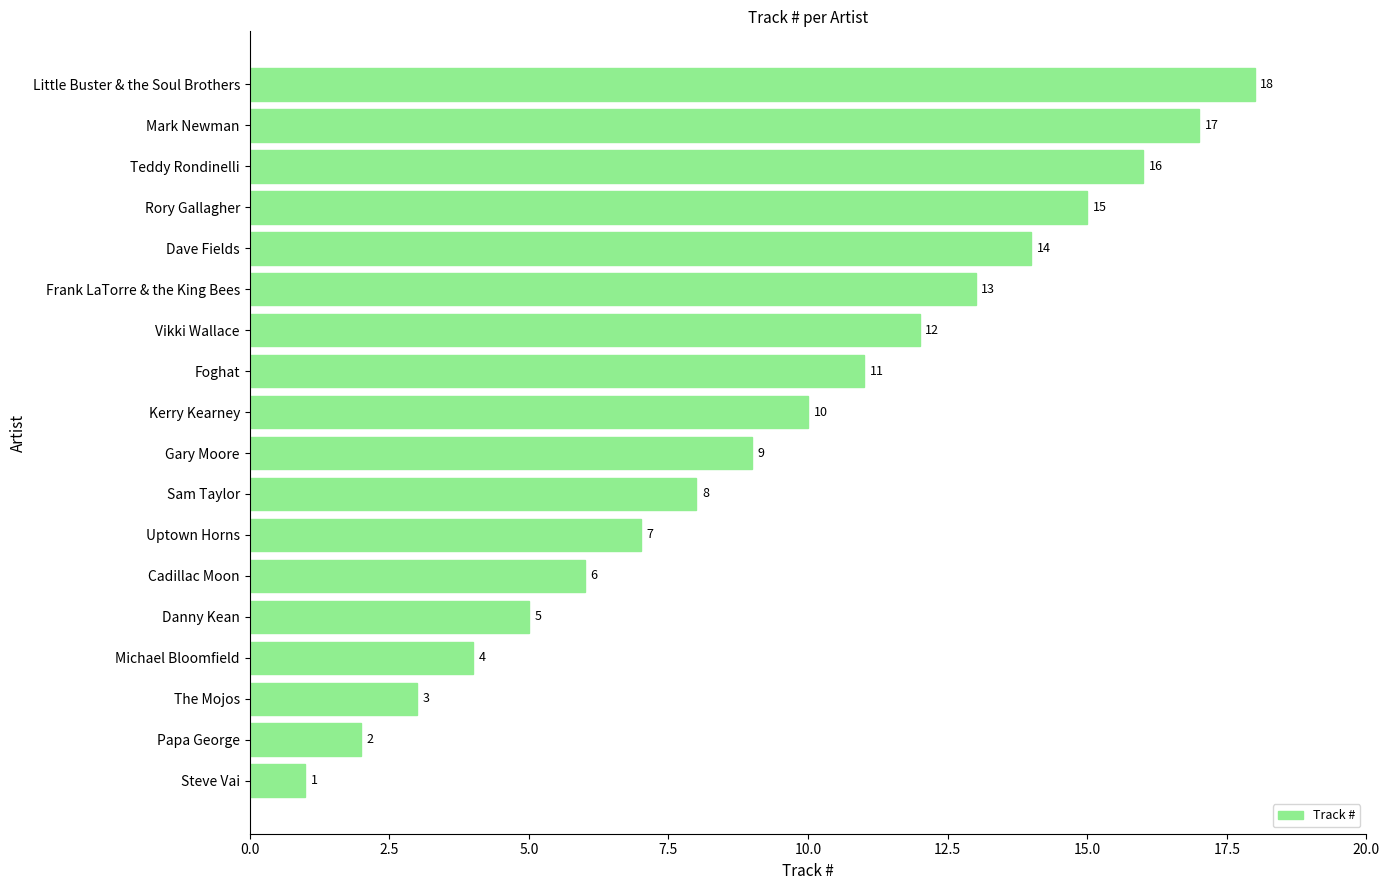

Is it true that the value at Little Buster & the Soul Brothers is 18?

True